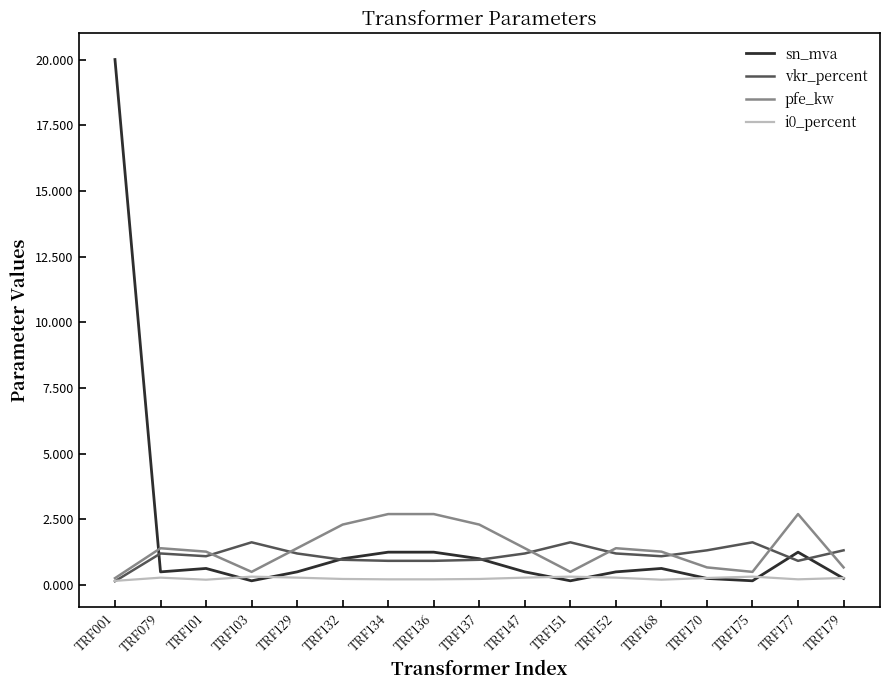

The value of i0_percent at TRF147 is 0.3. True or false?

True